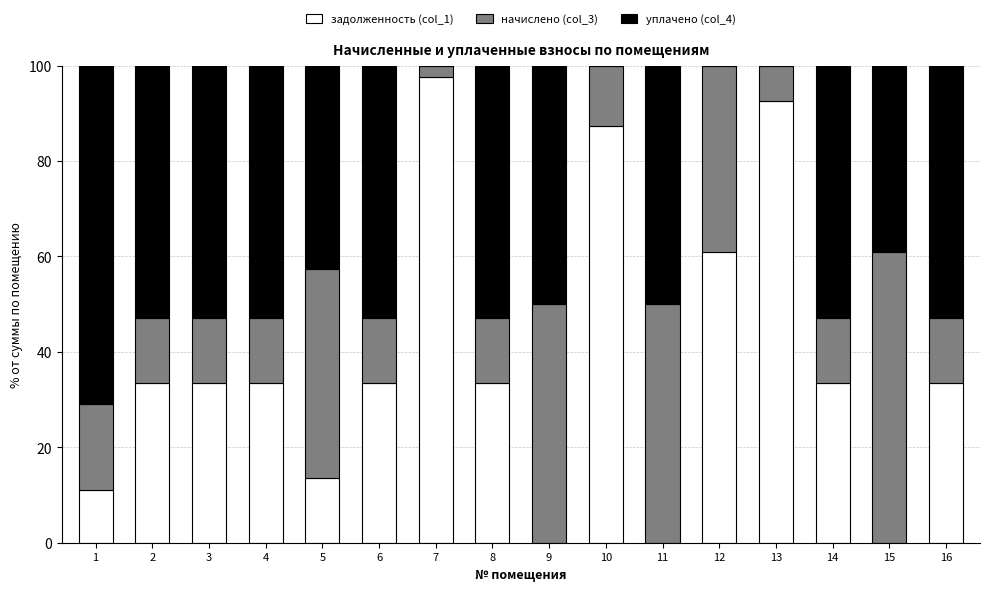

The задолженность (col_1) series shows 12.8 at 4. True or false?

False